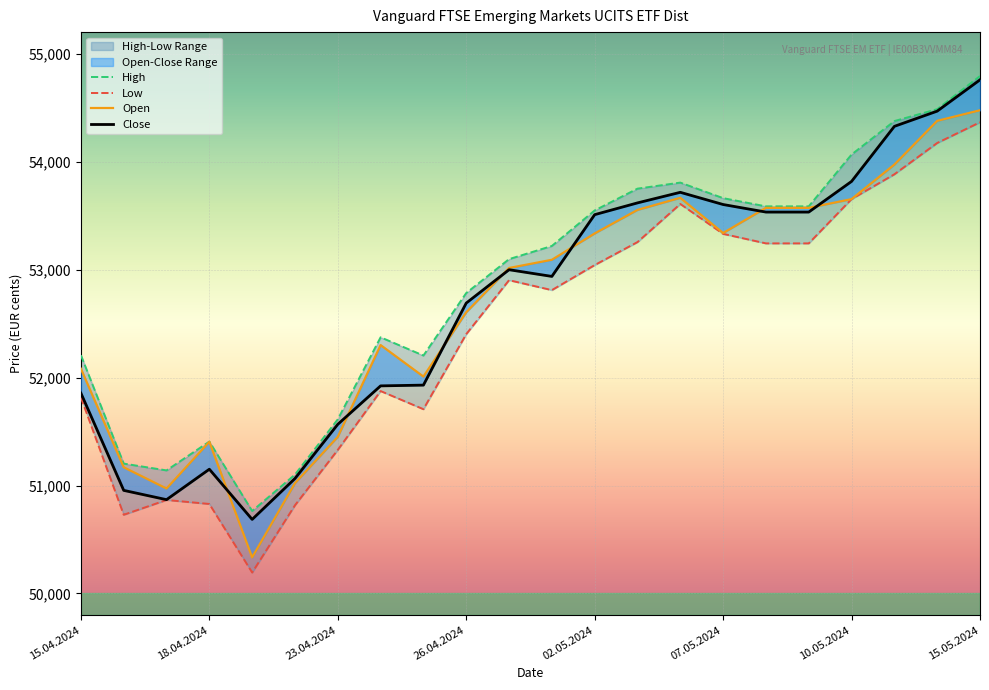

What is the smallest value displayed?

50194